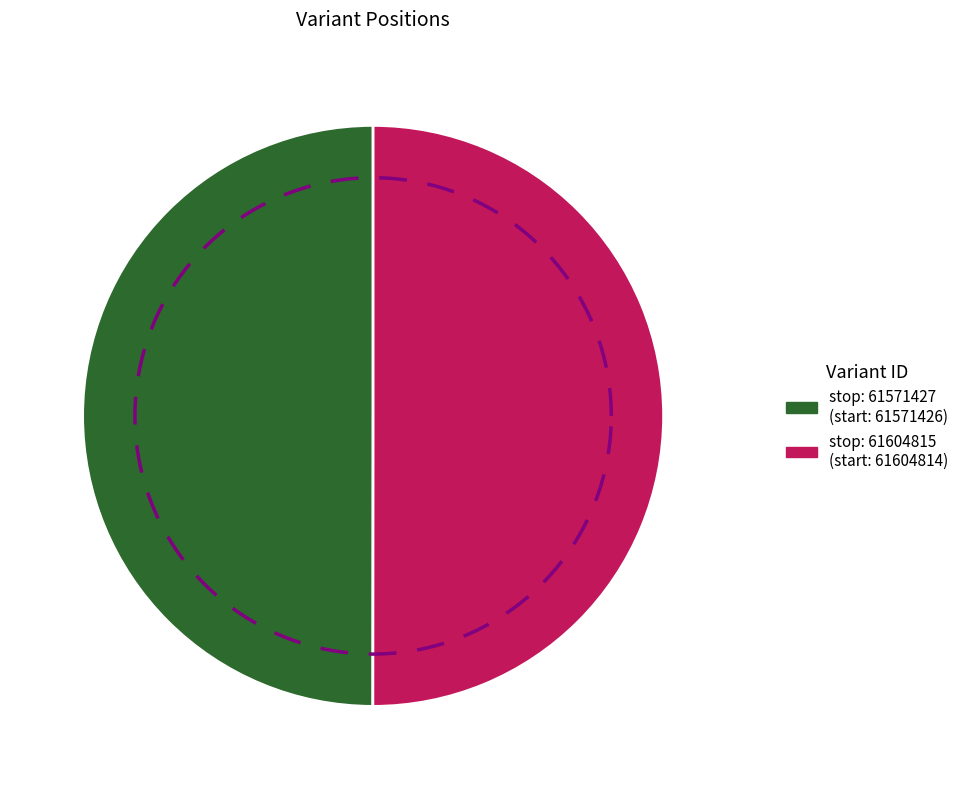

Is it true that 61604815 is 40% of the pie?

False